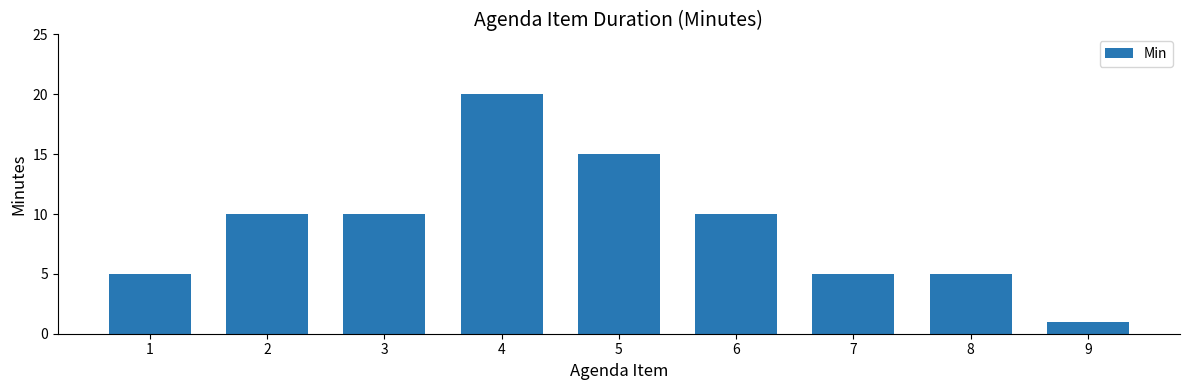

Between 3 and 1, which is larger?

3